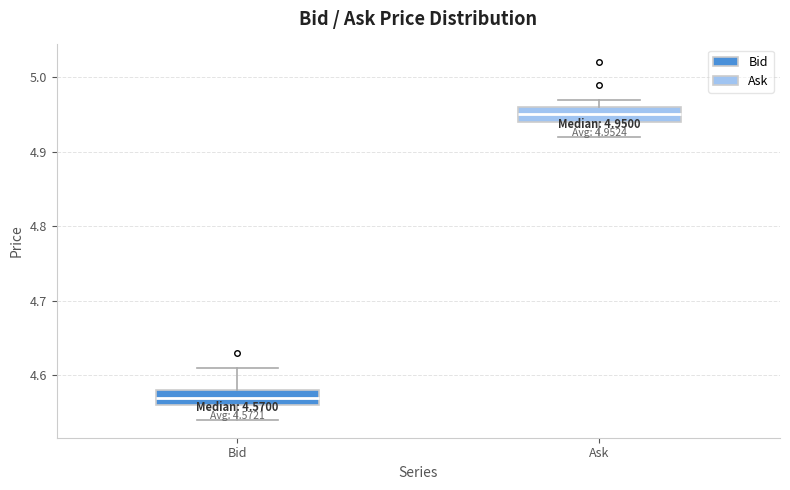

Which box has the lowest median line?

Bid